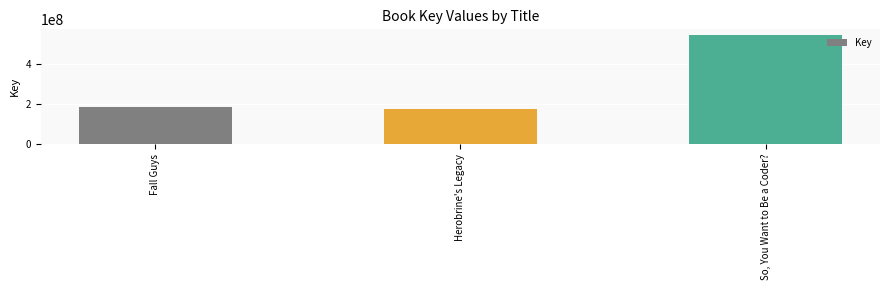

Reading left to right, list all the values displayed in this chart.

Fall Guys=183061137	Herobrine's Legacy=172337344	So, You Want to Be a Coder?=546564078